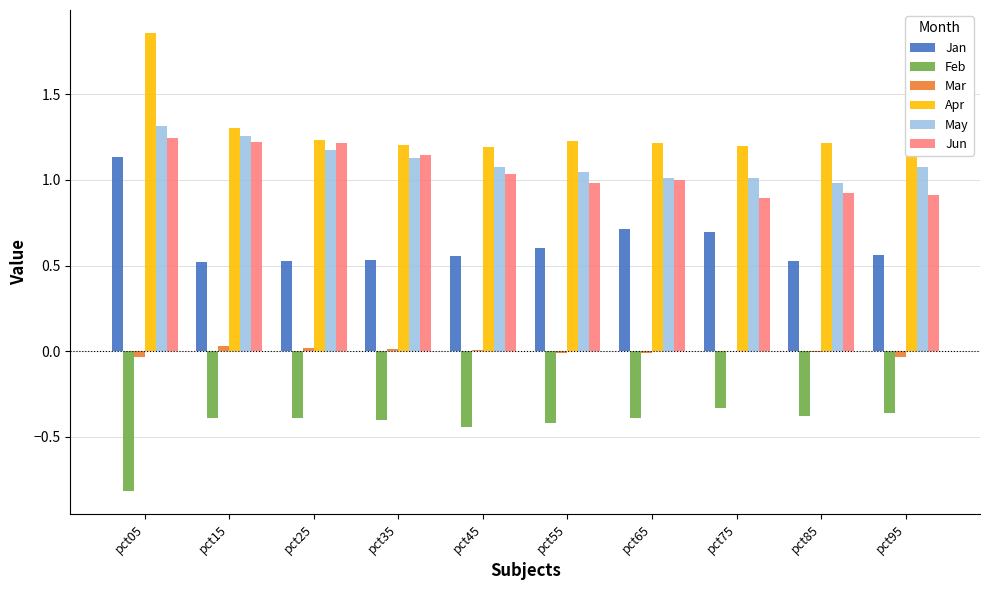

Are the bars horizontal?

No